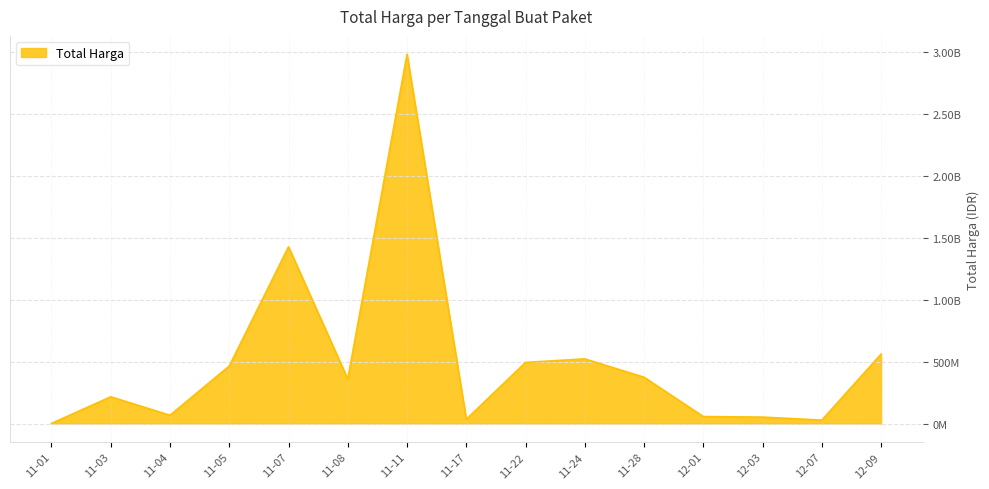

Reading left to right, what are all the values shown in this chart?

746100	215641270	66663075	464002100	1425867900	358566000	2978963240	34292000	493000000	521459900	373404000	56152800	51601000	27412000	559971000